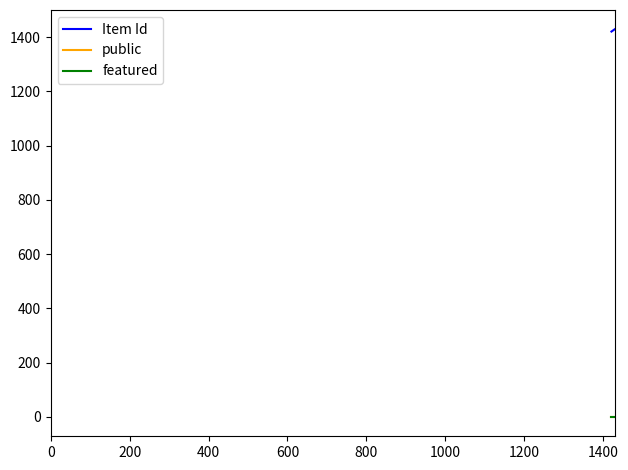

Which series has the largest total across all categories?

Item Id